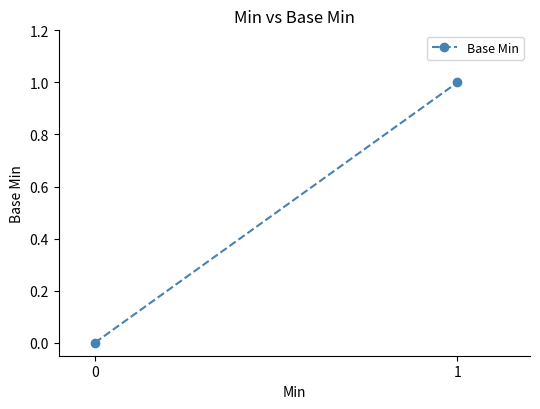

Reading right to left, transcribe all the data shown in this chart.

1=1	0=0